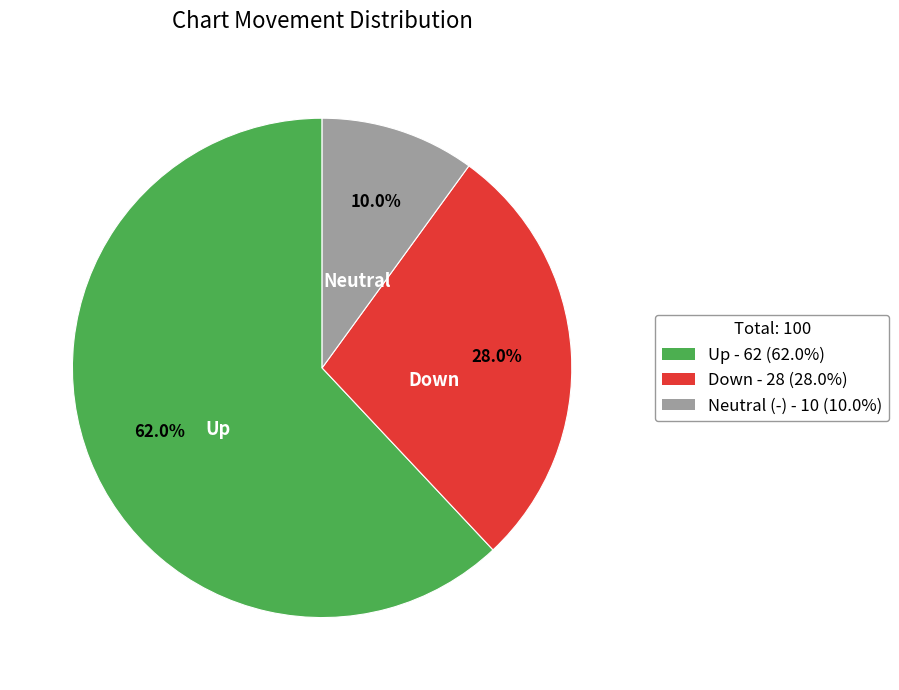

Between Neutral (-) - 10 (10.0%) and Down - 28 (28.0%), which is larger?

Down - 28 (28.0%)